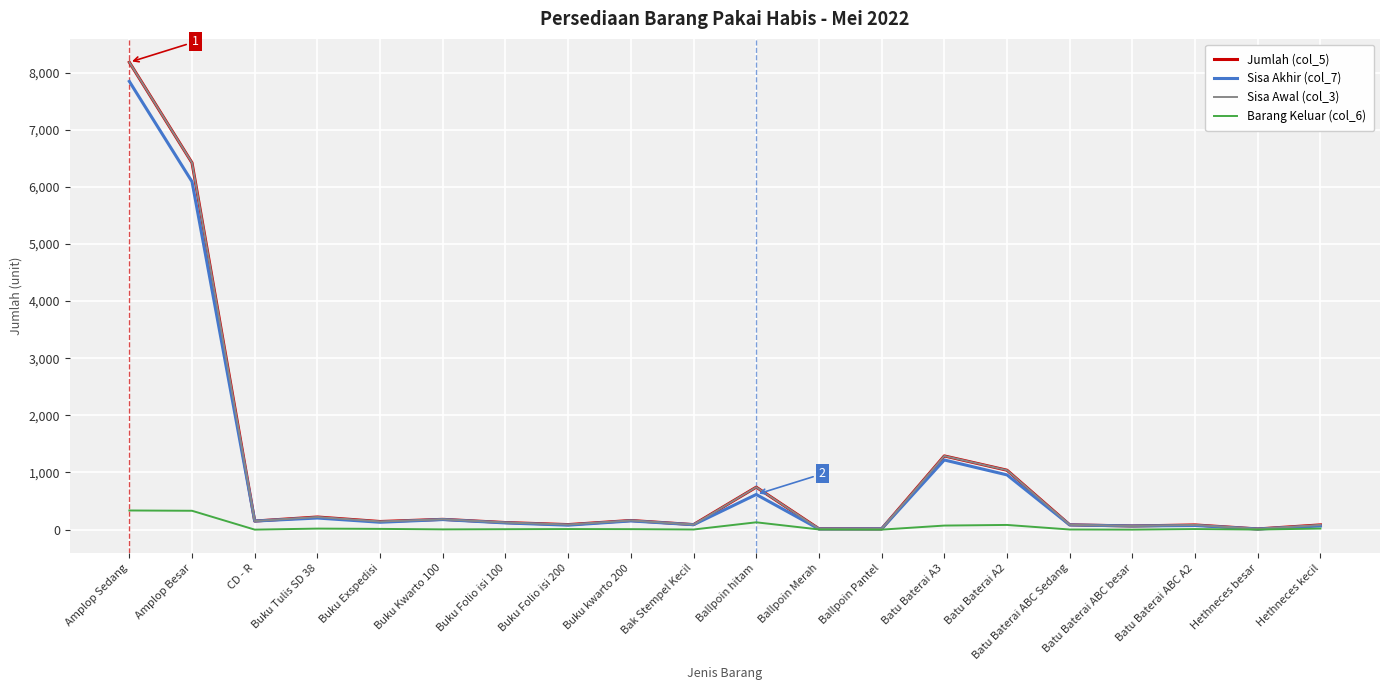

Does the chart display data point markers on the line(s)?

No